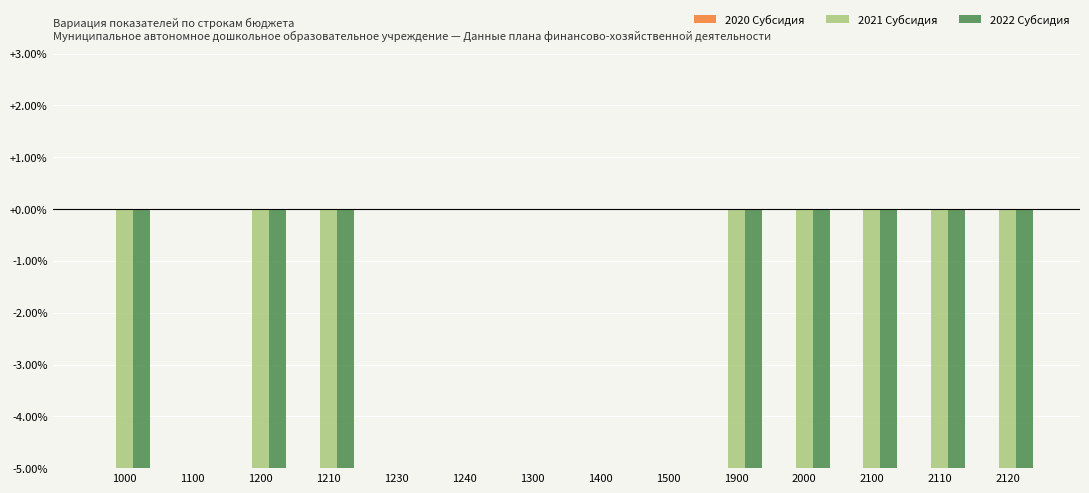

Is the value of 2020 Субсидия at 1100 greater than the value of 2022 Субсидия at 1200?

Yes